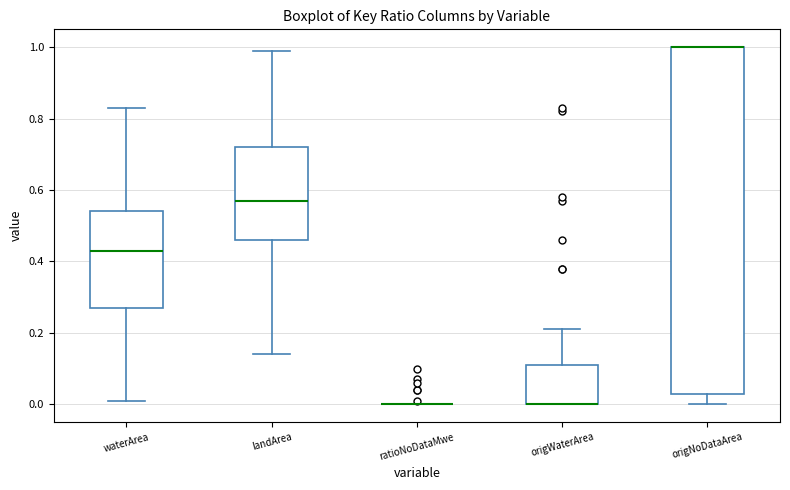

Comparing the boxes themselves (not the whiskers), which one is the tallest?

origNoDataArea